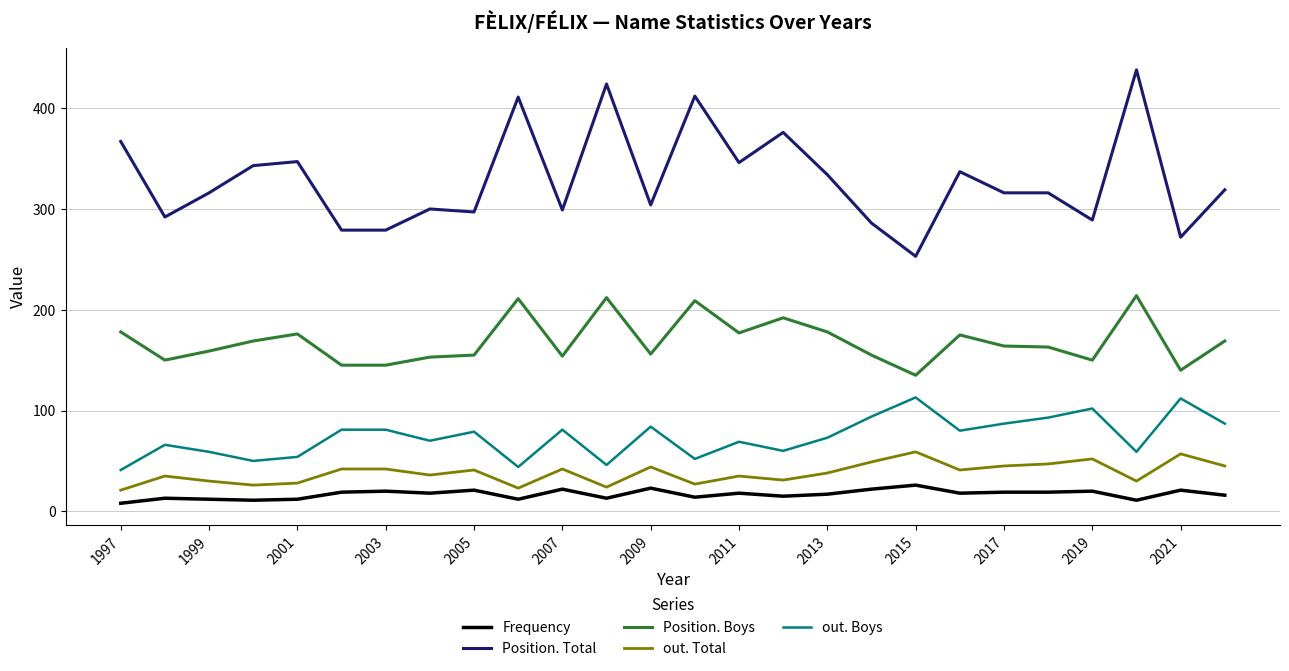

True or false: out. Boys and out. Total intersect in this chart.

False